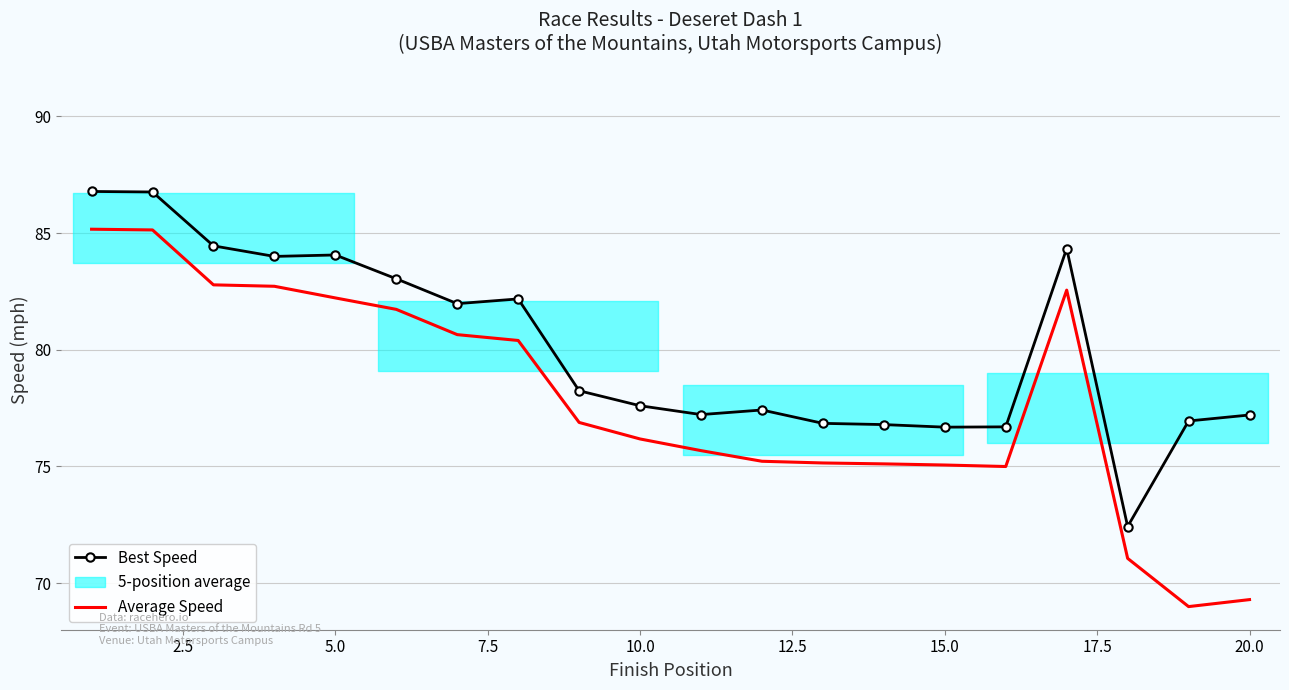

What is the spread (max minus min) of values at 2.5?

1.6